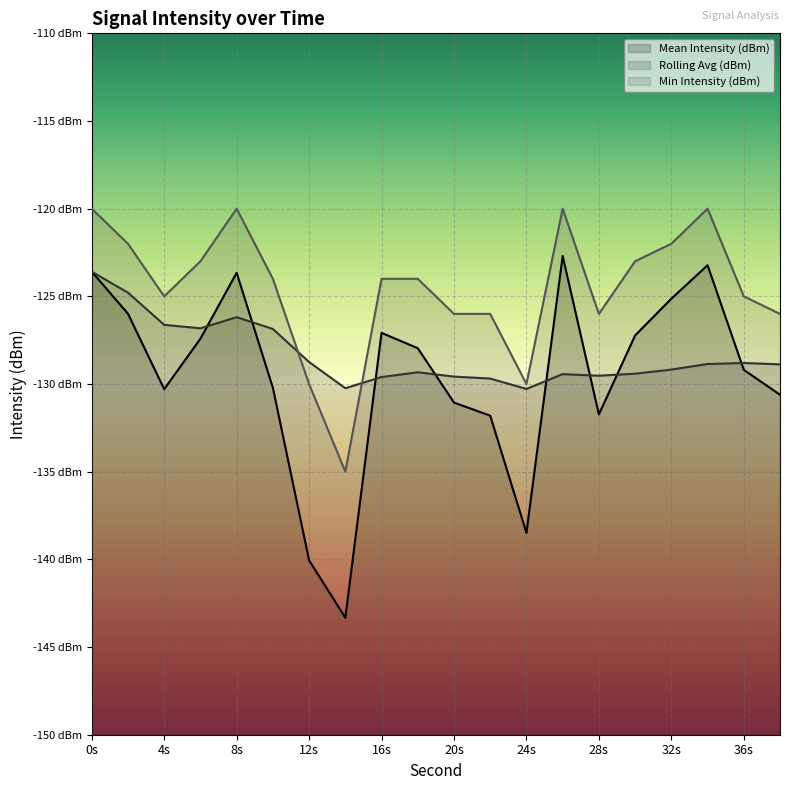

What is the difference between the second highest and minimum values in the Min Intensity (dBm) series?

15.0